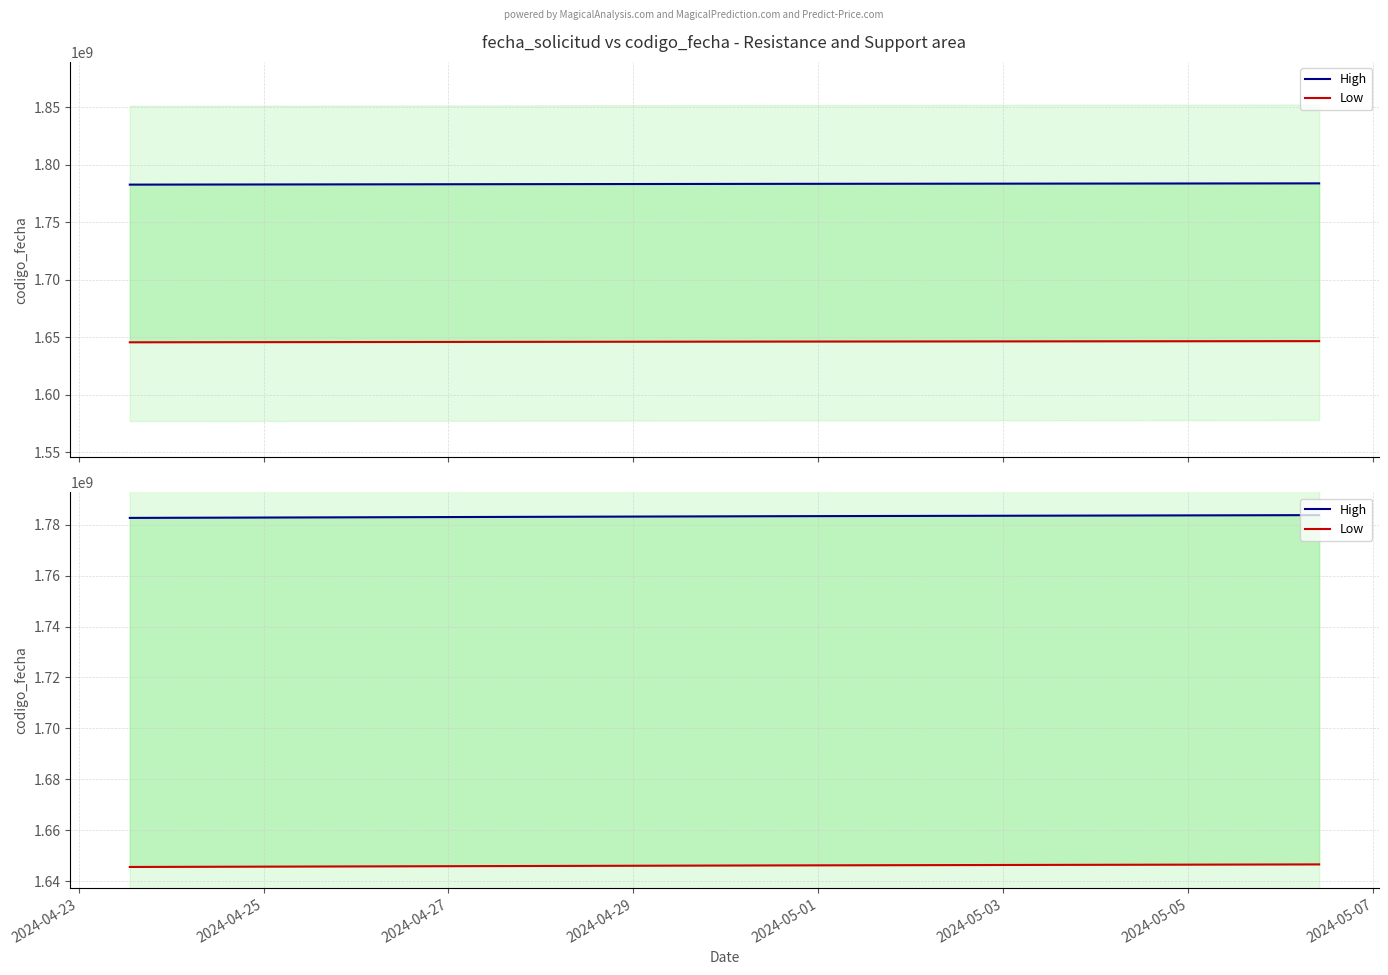

Which series has the largest range (max minus min)?

High